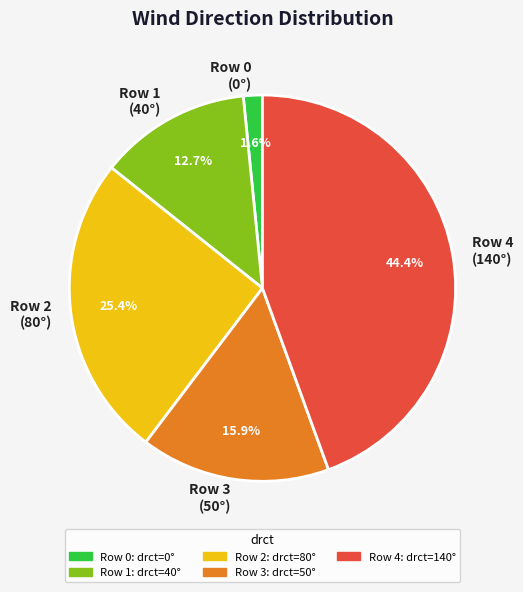

Which category has the smallest portion of the pie?

Row 0